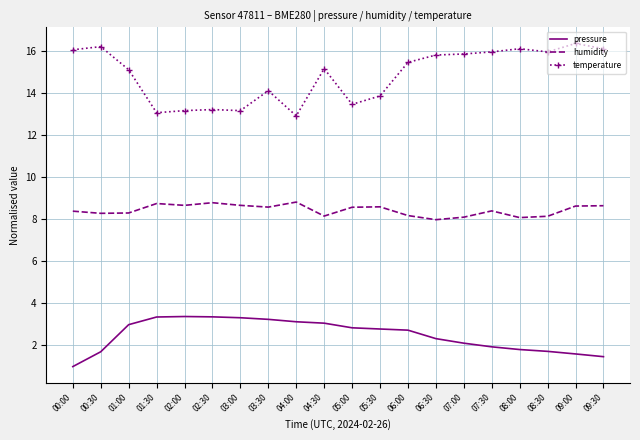

What position from the right is 02:30?

15